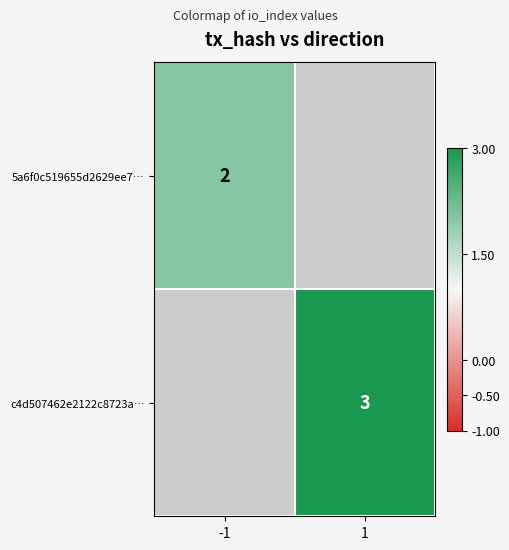

Is the value of c4d507462e2122c8723a… at 1 greater than the value of 5a6f0c519655d2629ee7… at -1?

Yes